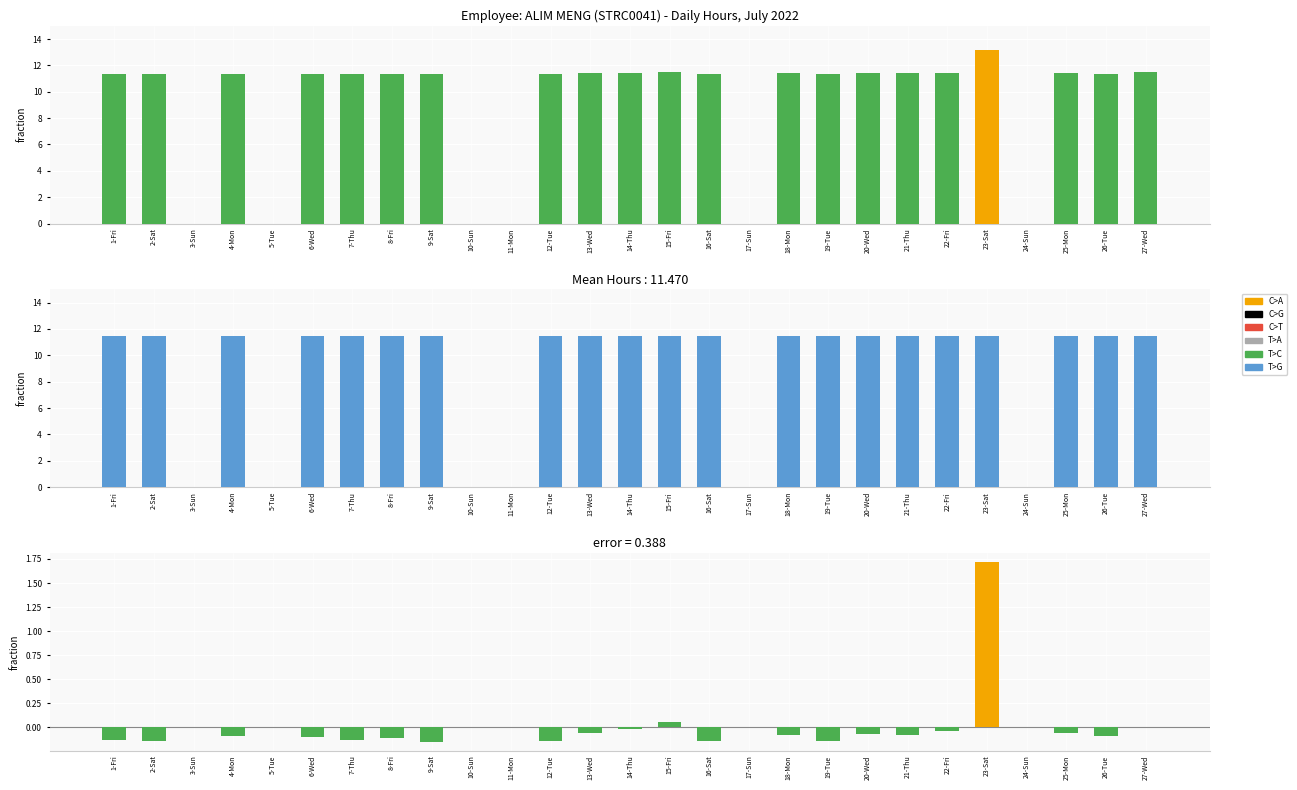

List the labels in order of value, largest first.

23-Sat, 15-Fri, 3-Sun, 5-Tue, 10-Sun, 11-Mon, 17-Sun, 24-Sun, 27-Wed, 14-Thu, 22-Fri, 13-Wed, 25-Mon, 20-Wed, 18-Mon, 21-Thu, 4-Mon, 26-Tue, 6-Wed, 8-Fri, 1-Fri, 7-Thu, 2-Sat, 12-Tue, 16-Sat, 19-Tue, 9-Sat